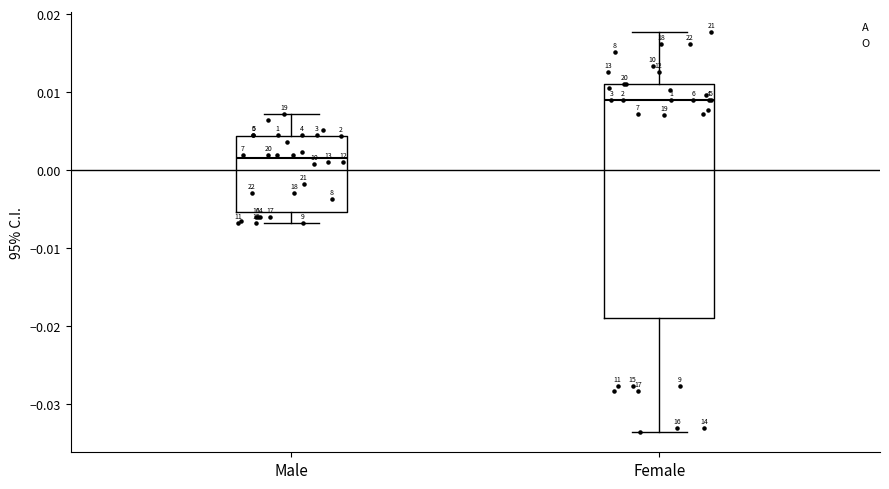

Which box's median line is the highest?

Female